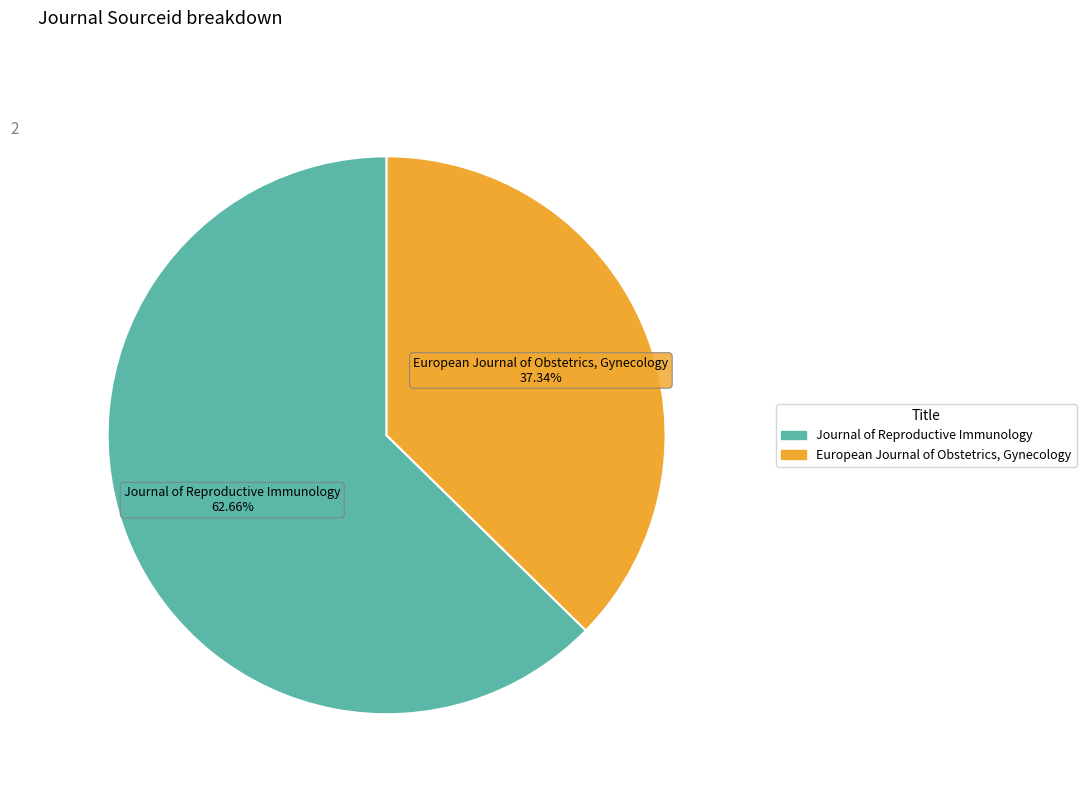

What percentage do European Journal of Obstetrics, Gynecology and Journal of Reproductive Immunology together represent?

100.0%